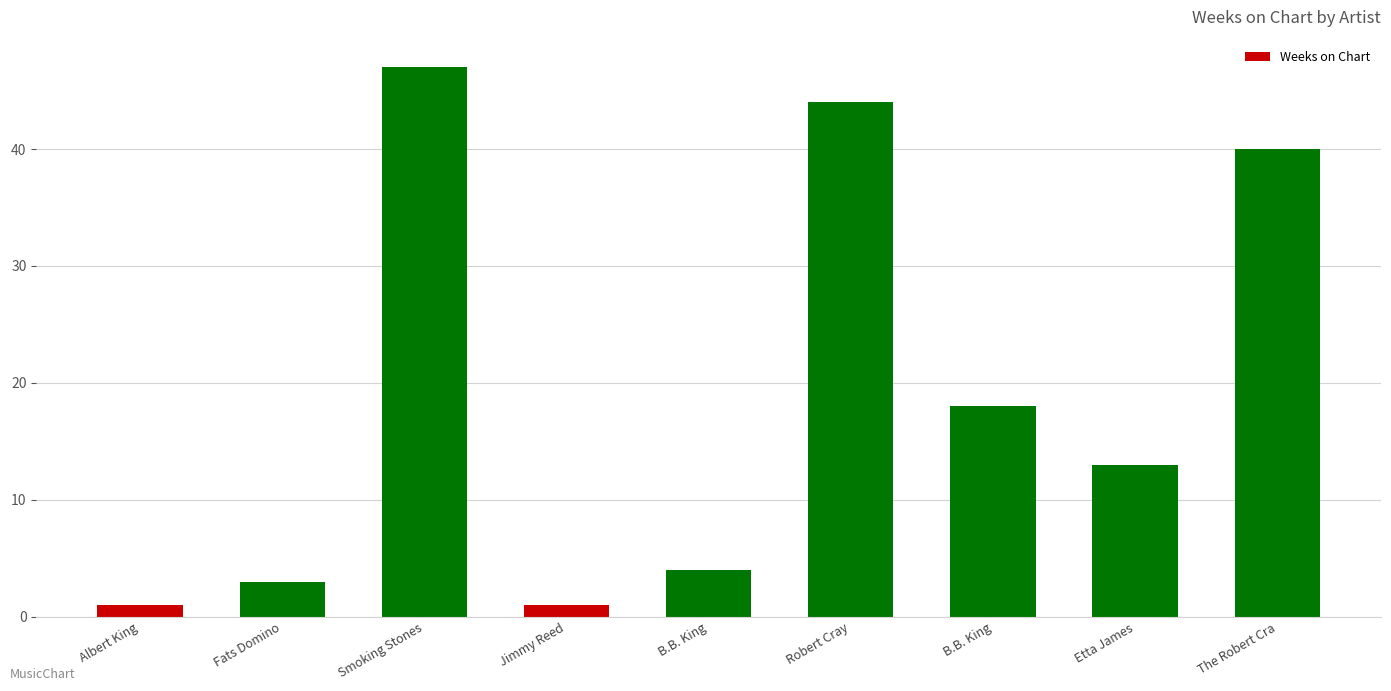

Is it true that the value at Robert Cray is 66?

False